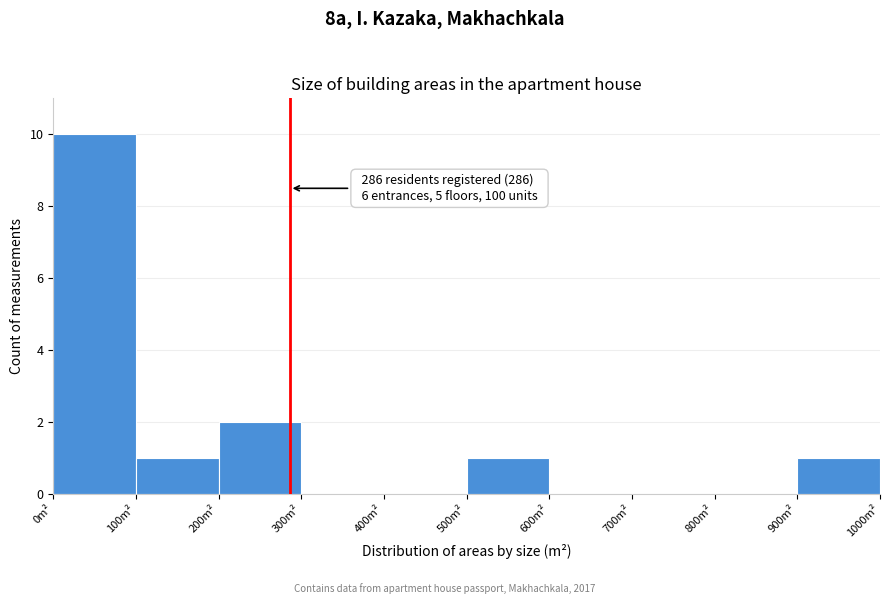

Which range on the x-axis has the tallest bar?

0 to 100